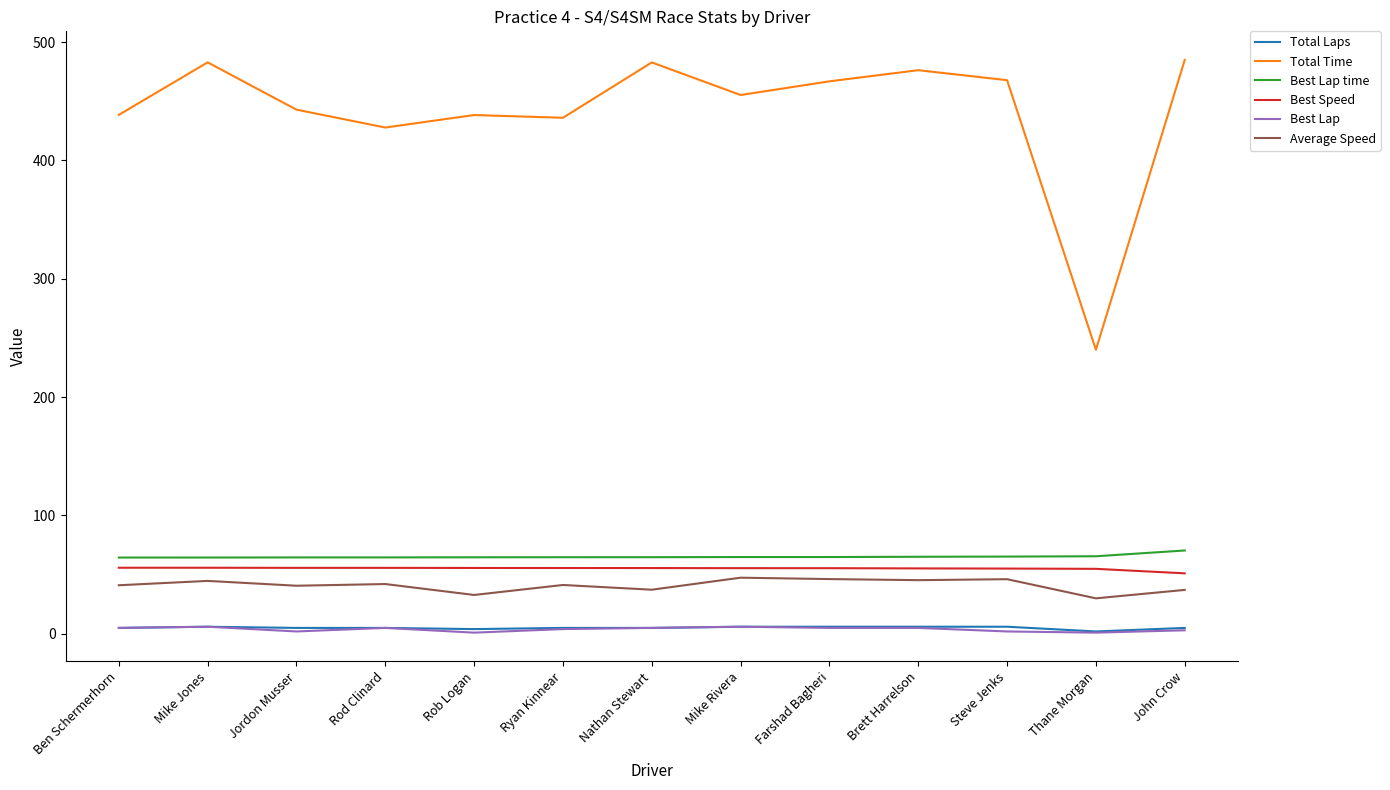

True or false: Total Laps and Average Speed cross at least once.

False